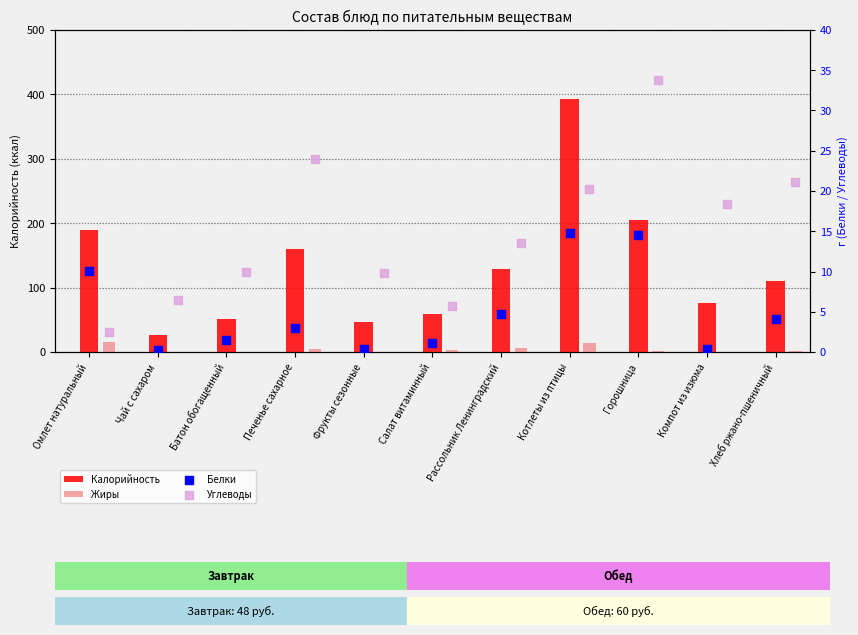

Which series contains the highest Y value?

Калорийность